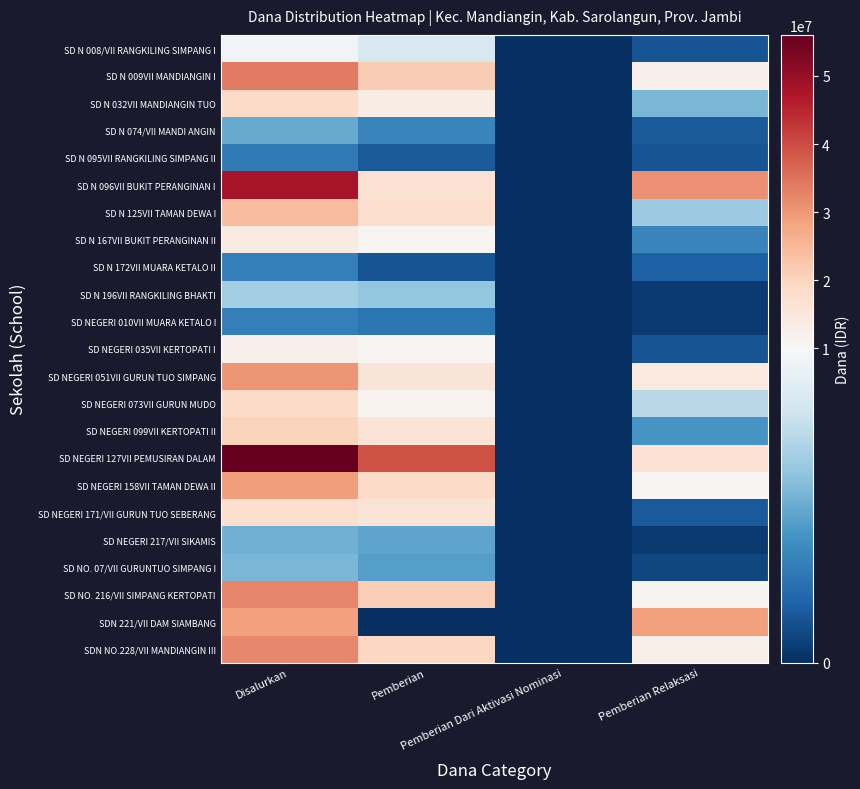

Which series changed the most between Disalurkan and Pemberian Relaksasi?

SD NEGERI 127VII PEMUSIRAN DALAM